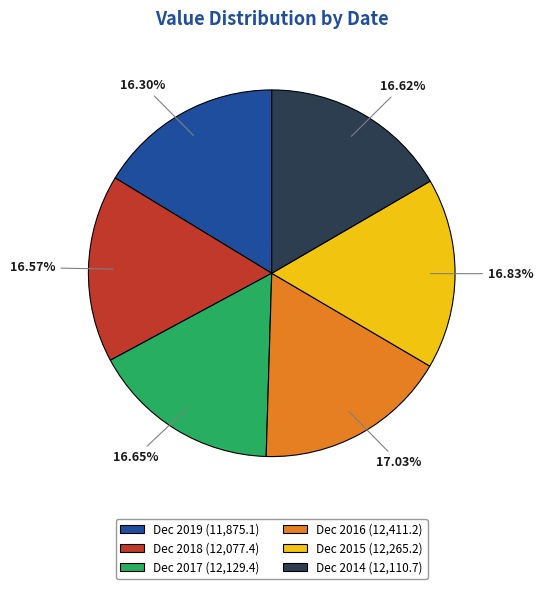

What portion of the pie excludes Dec 2016?

83.0%